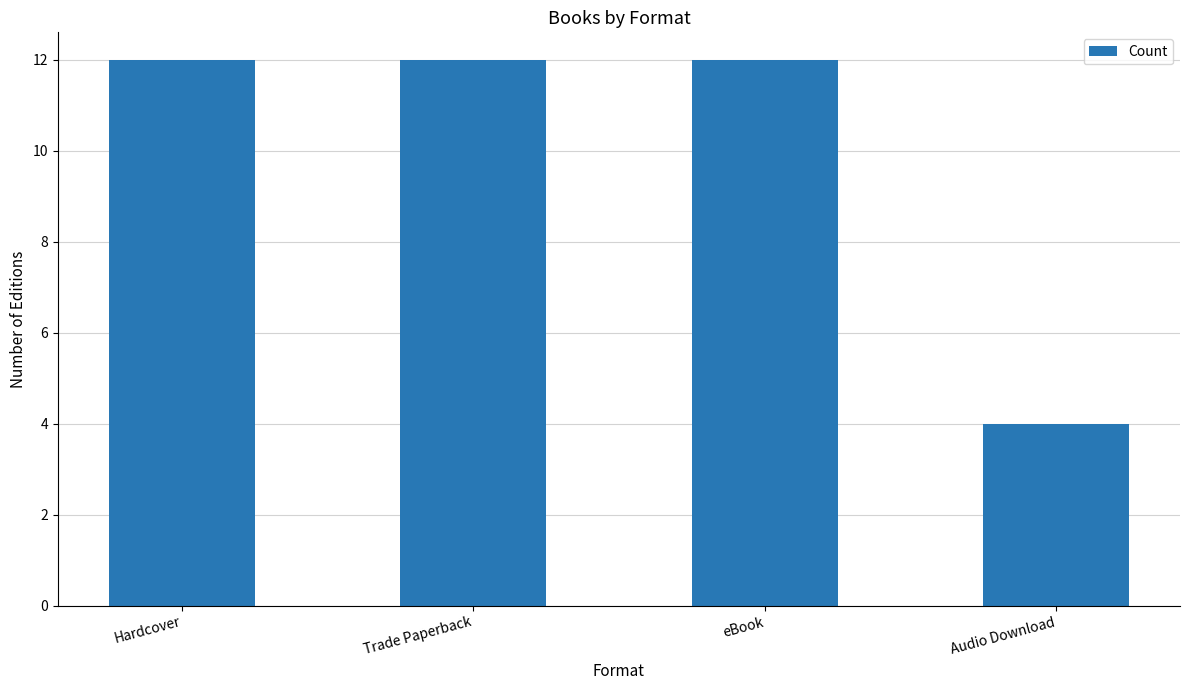

What is the difference between the maximum and minimum values?

8